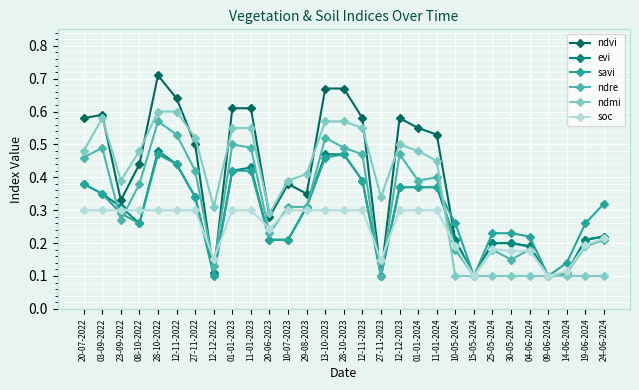

Which category has the highest value across all series?

28-10-2022